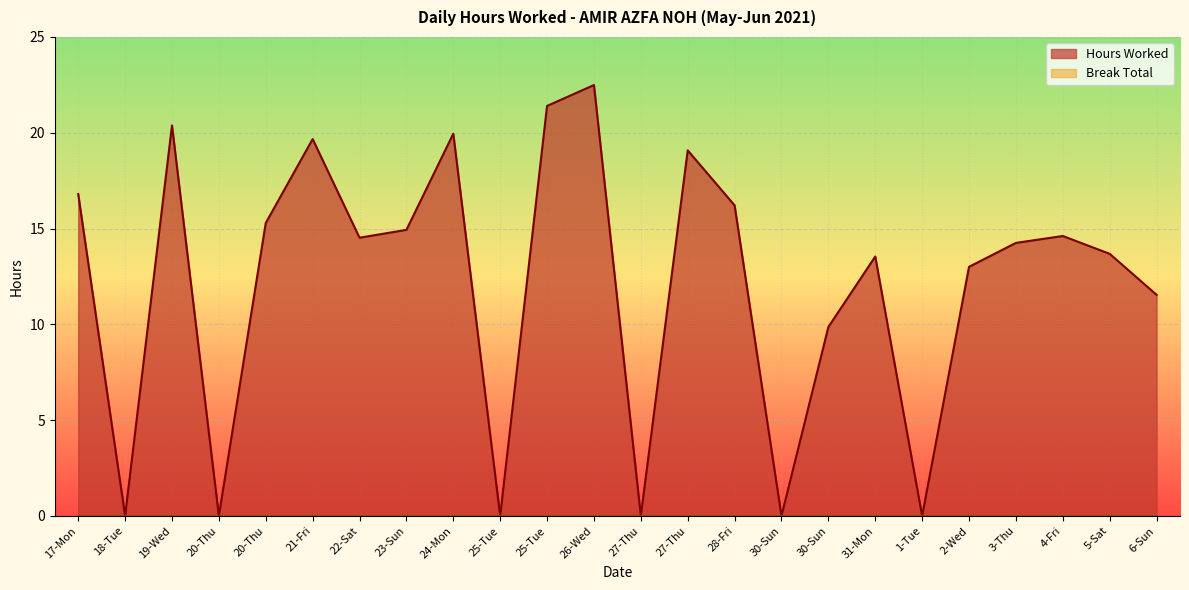

The value at 22-Sat is 14.5. True or false?

True